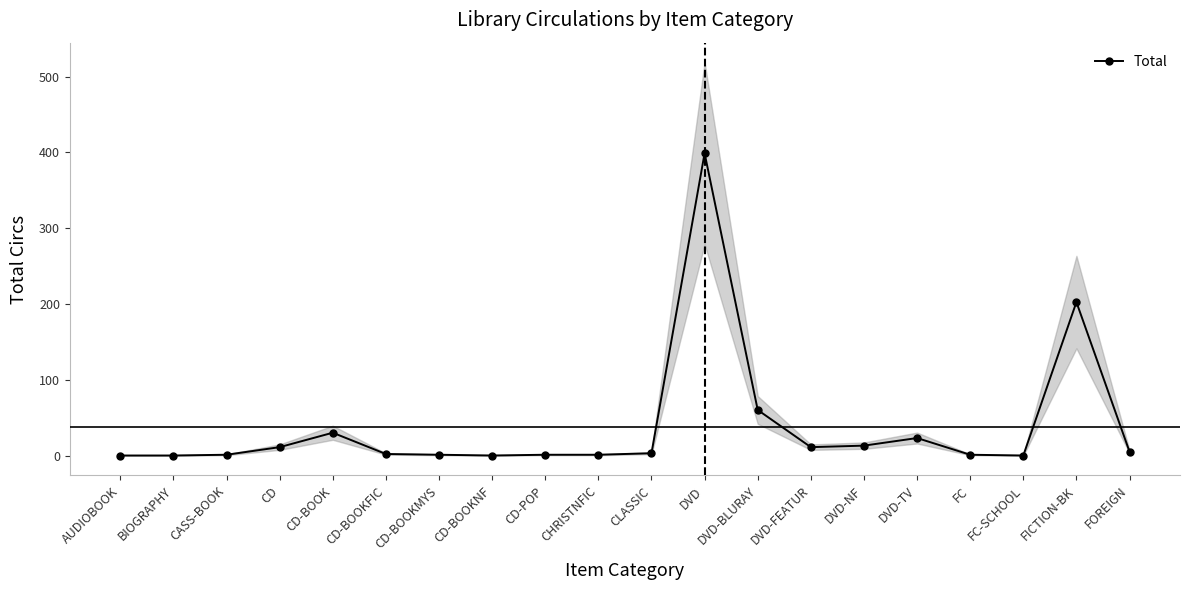

How many values are below 4?

10